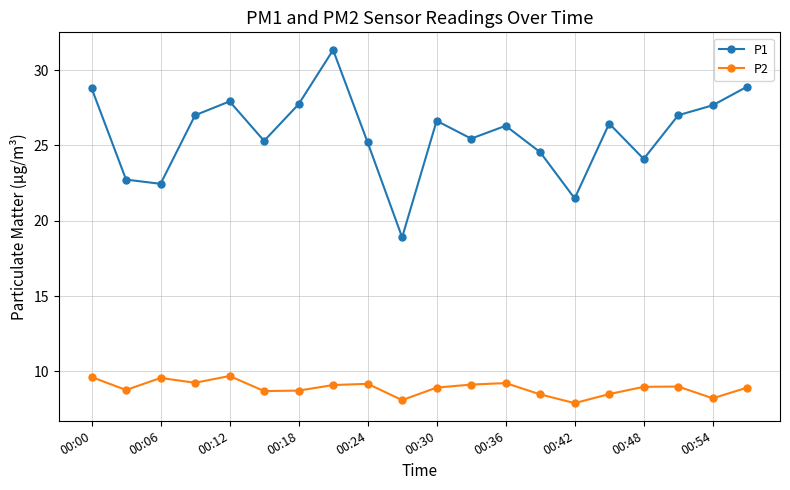

Which series has the largest total across all categories?

P1